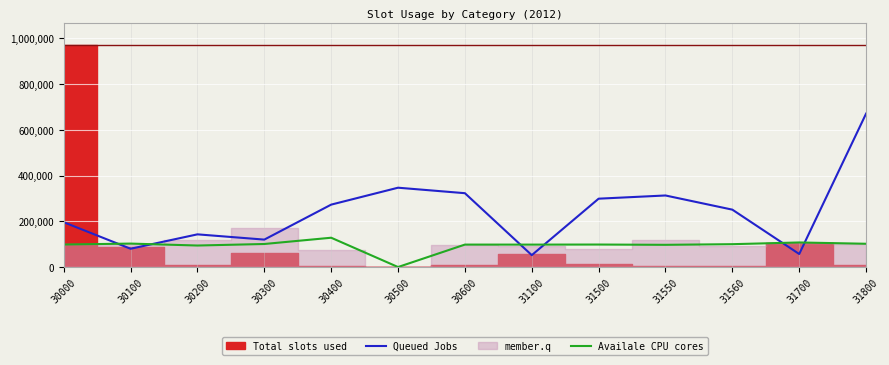

What is the value of the Availale CPU cores point at the 2nd from the left?

102600.0